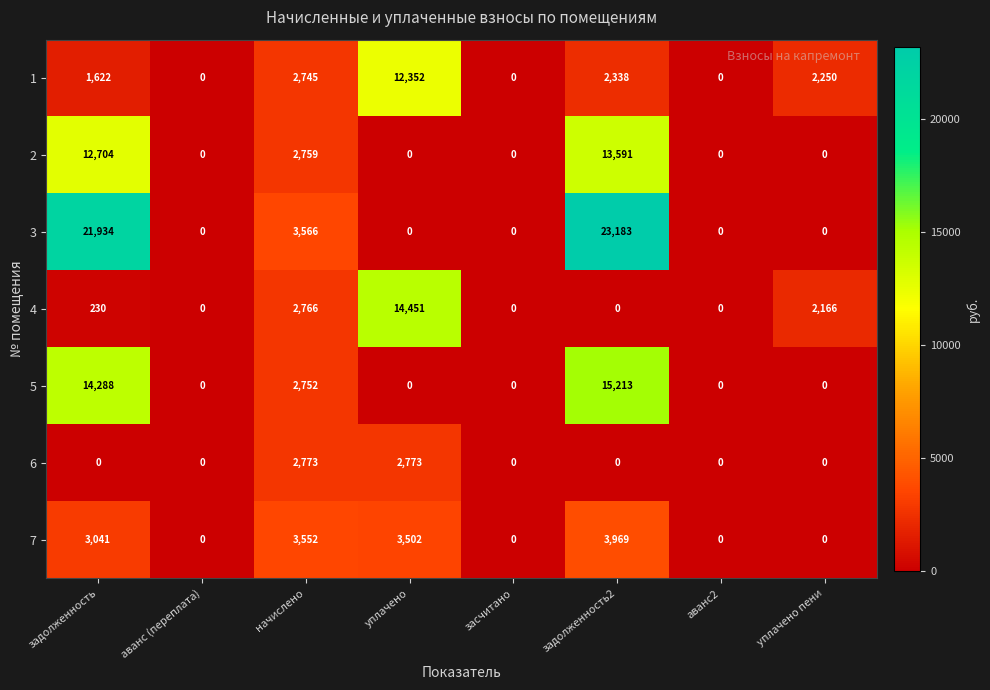

What is the average value of the 3 series?

6085